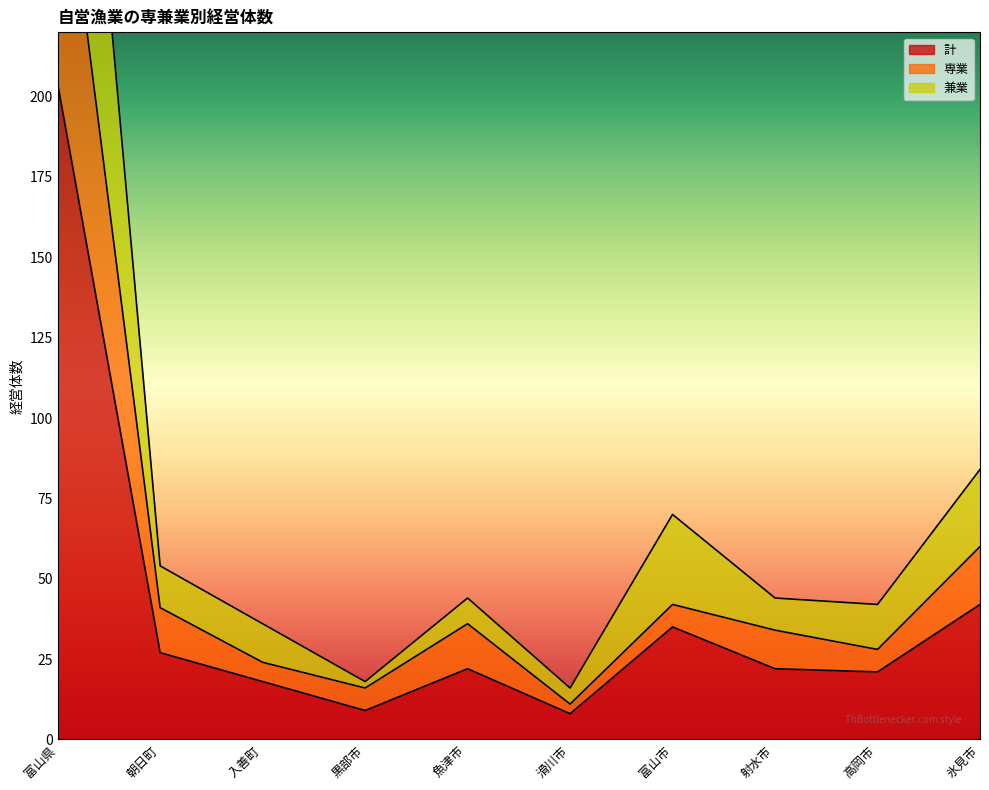

What is the approximate value of 計 at 滑川市?

8